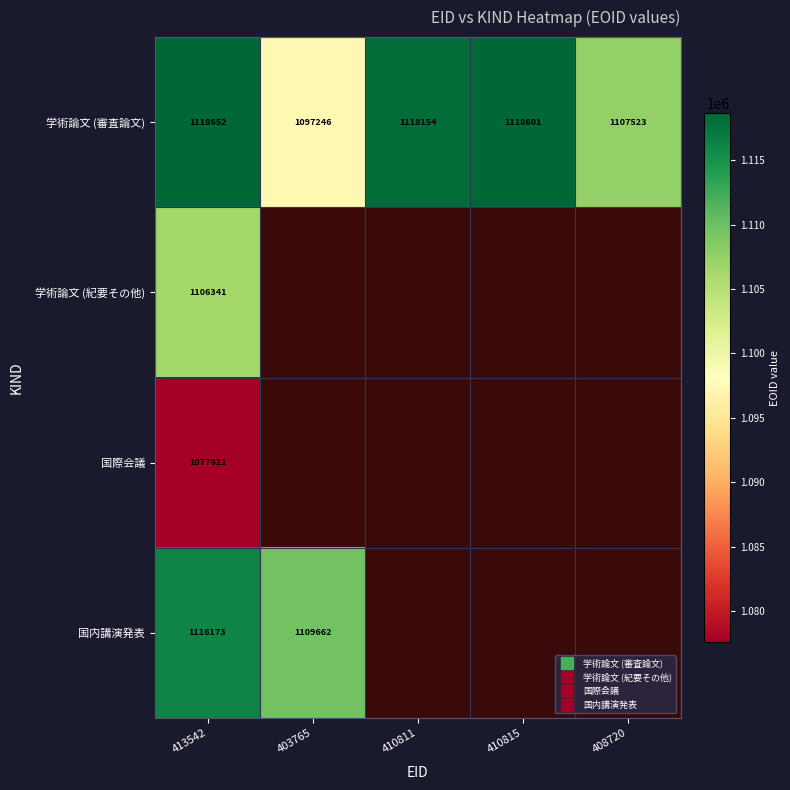

List the labels in order of 国内講演発表 value, smallest first.

403765, 410811, 410815, 408720, 413542